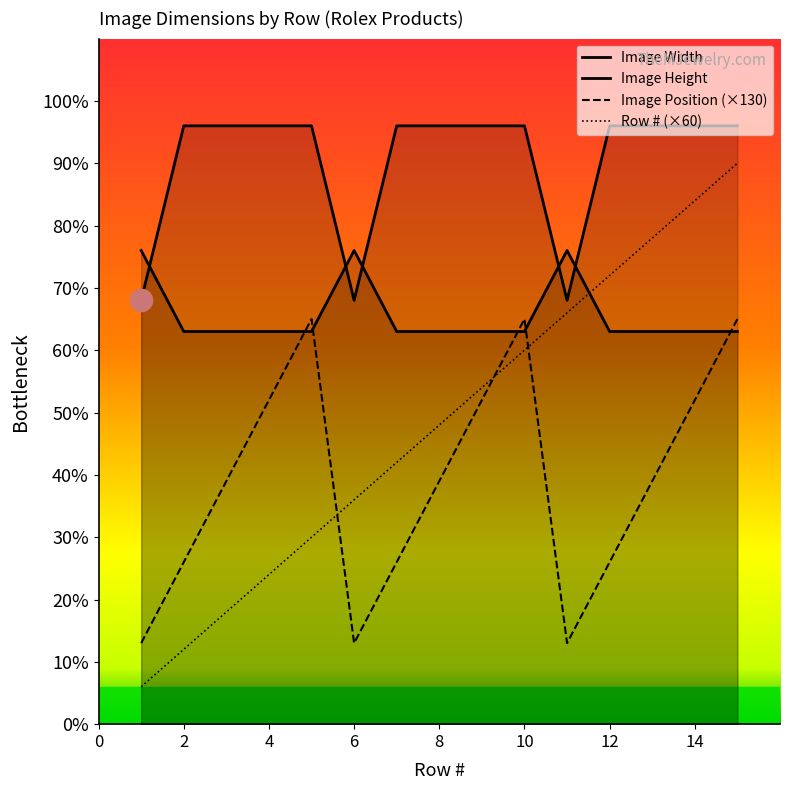

Which series has the largest total across all categories?

Image Width